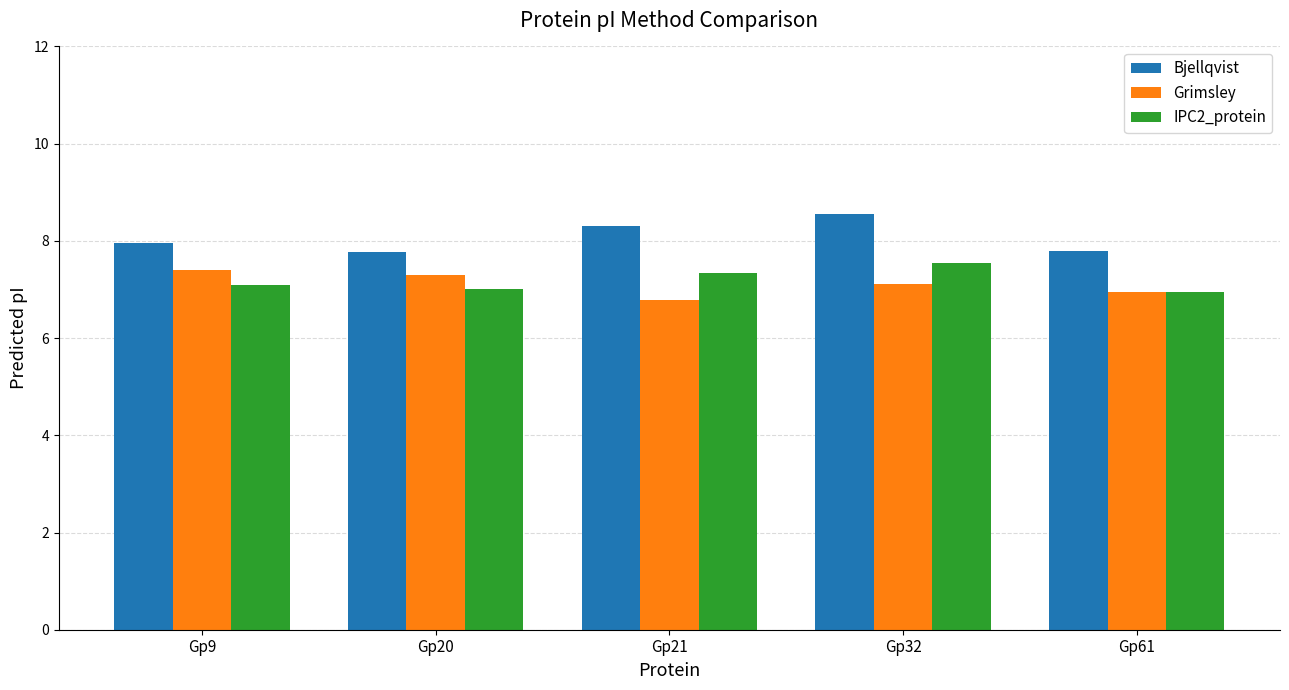

Reading left to right, transcribe all the data shown in this chart.

Bjellqvist: Gp9=8.0	Gp20=7.8	Gp21=8.3	Gp32=8.6	Gp61=7.8
Grimsley: Gp9=7.4	Gp20=7.3	Gp21=6.8	Gp32=7.1	Gp61=6.9
IPC2_protein: Gp9=7.1	Gp20=7.0	Gp21=7.3	Gp32=7.5	Gp61=6.9